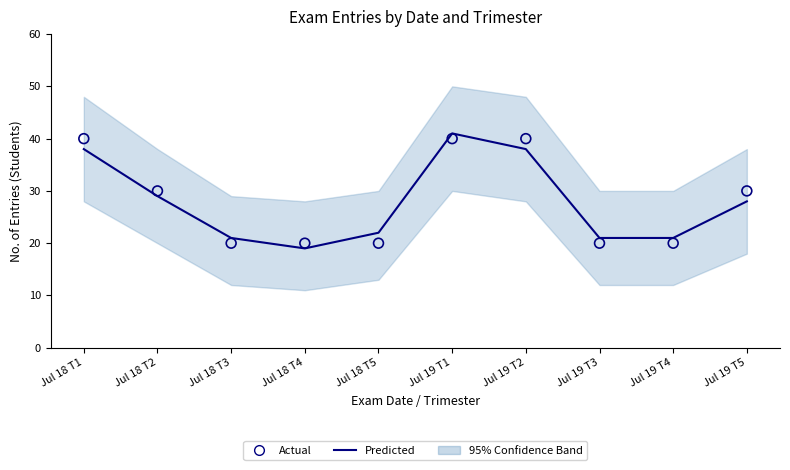

Which series contains the lowest Y value?

Predicted